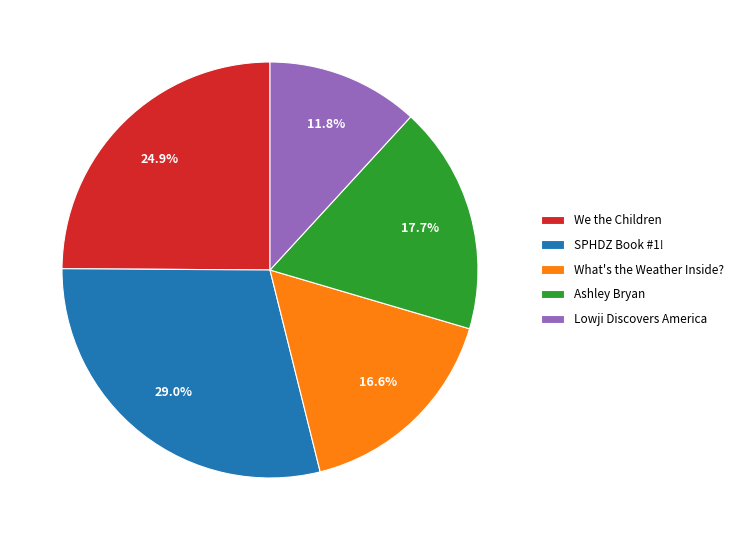

To the nearest percent, what is the difference between the SPHDZ Book #1! and Lowji Discovers America slice percentages?

17%